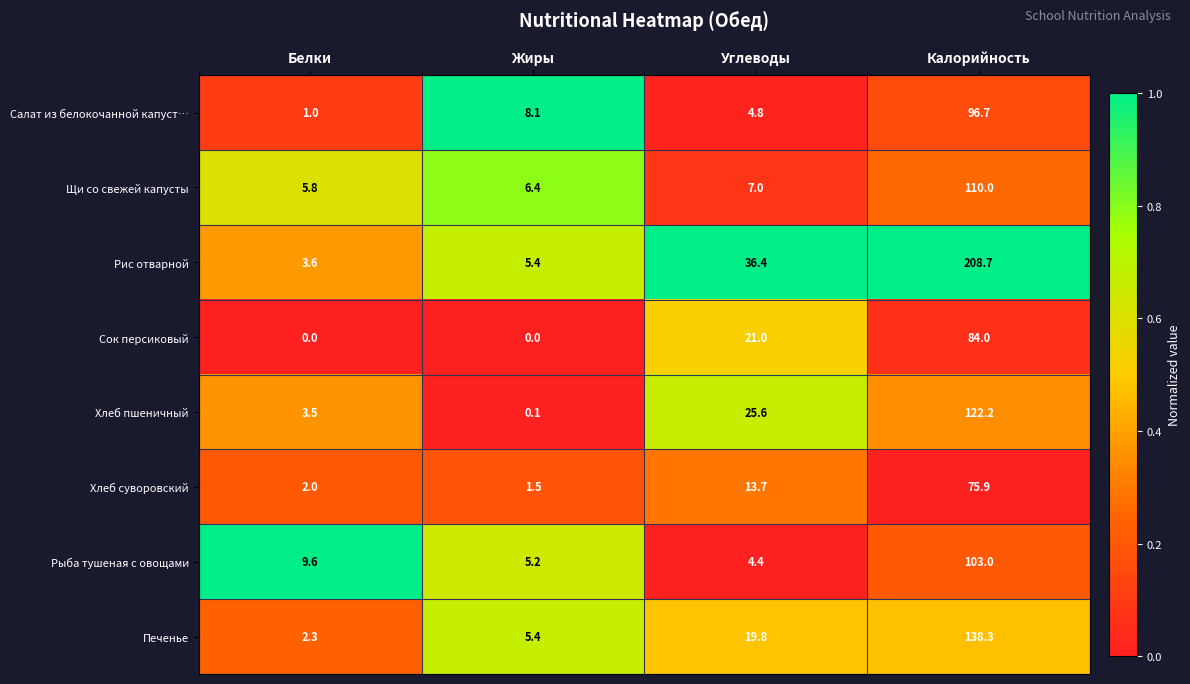

Which category has the highest value across all series?

Калорийность